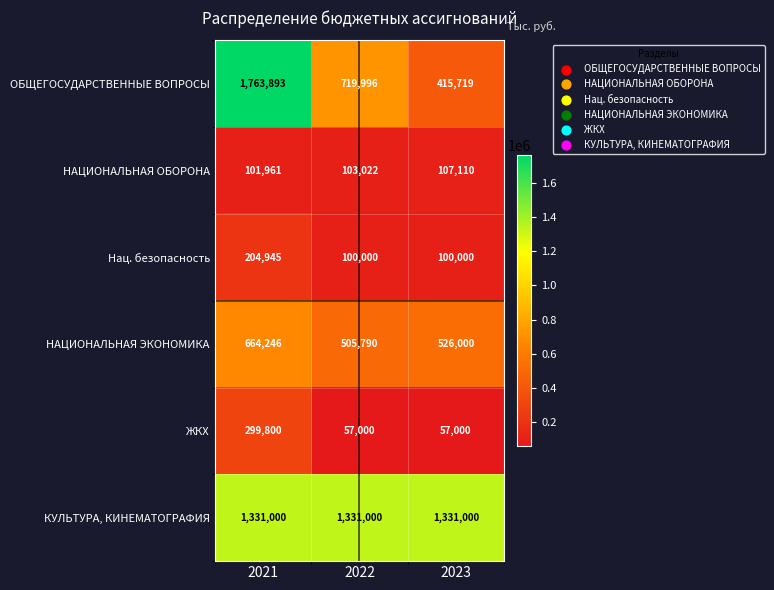

What is the difference between the maximum and minimum values in the НАЦИОНАЛЬНАЯ ЭКОНОМИКА series?

158456